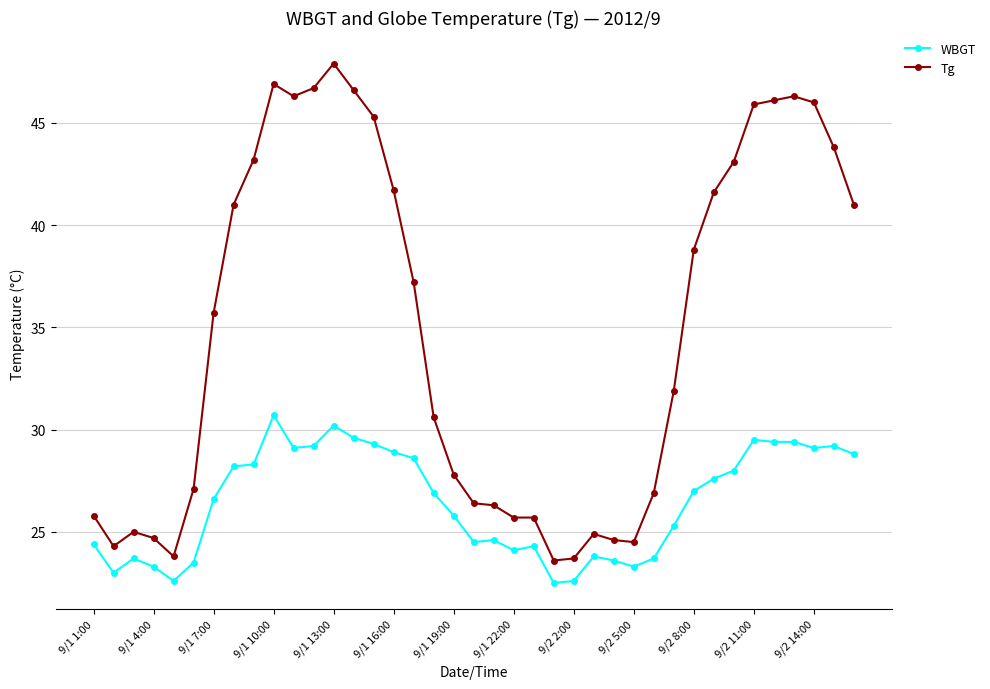

What is the smallest value displayed?

22.5